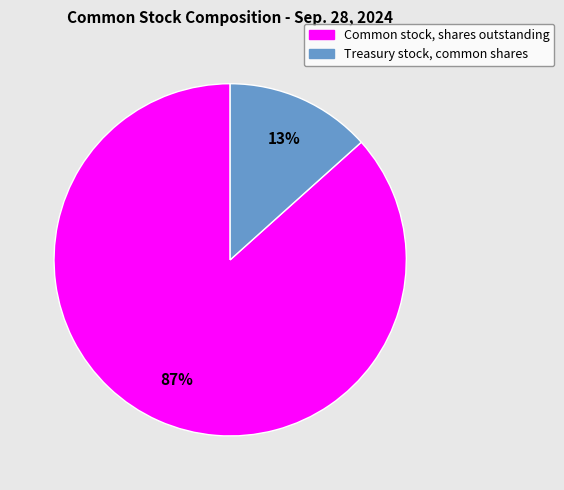

Count the number of slices in the pie.

2